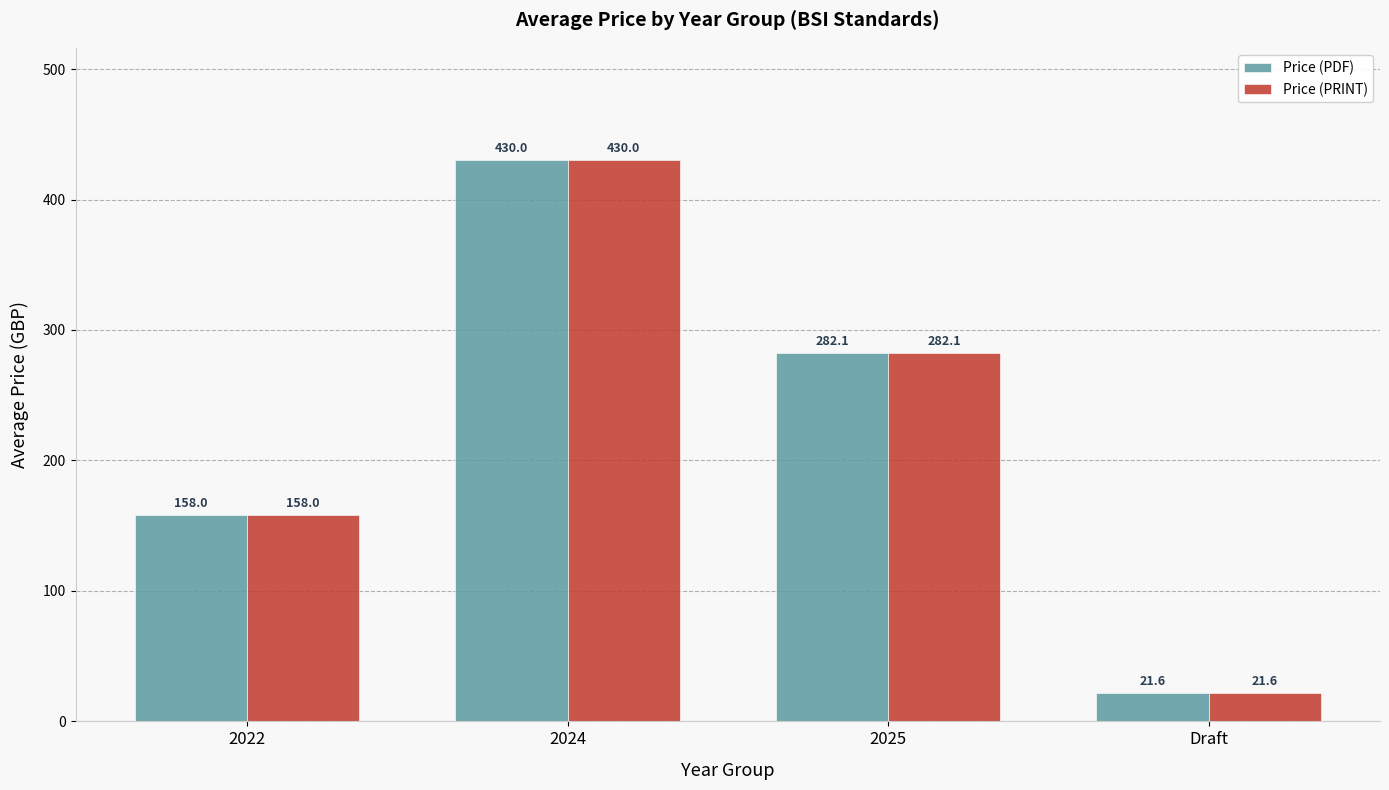

Are the bars grouped side by side (vs. stacked)?

Yes